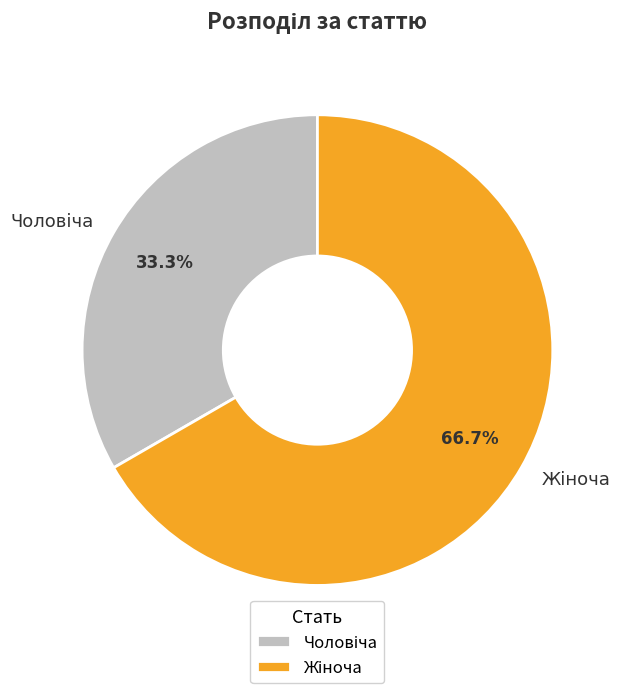

What is the largest slice in the pie chart?

Жіноча